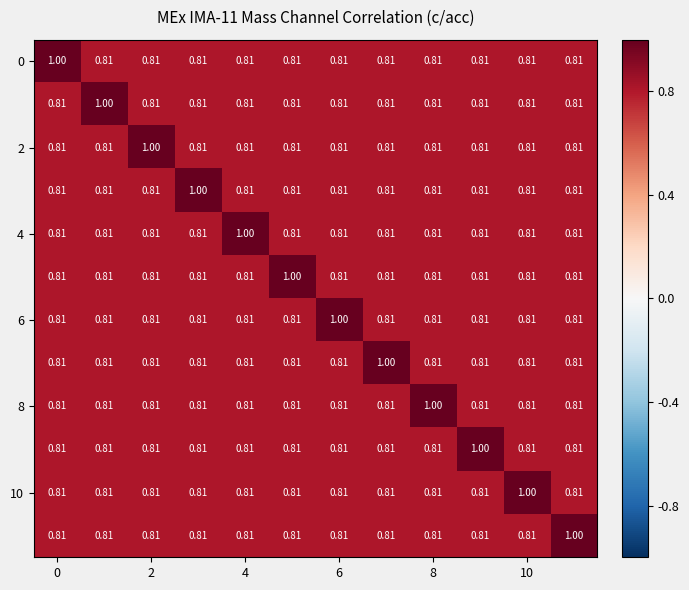

How many series are shown in this chart?

12